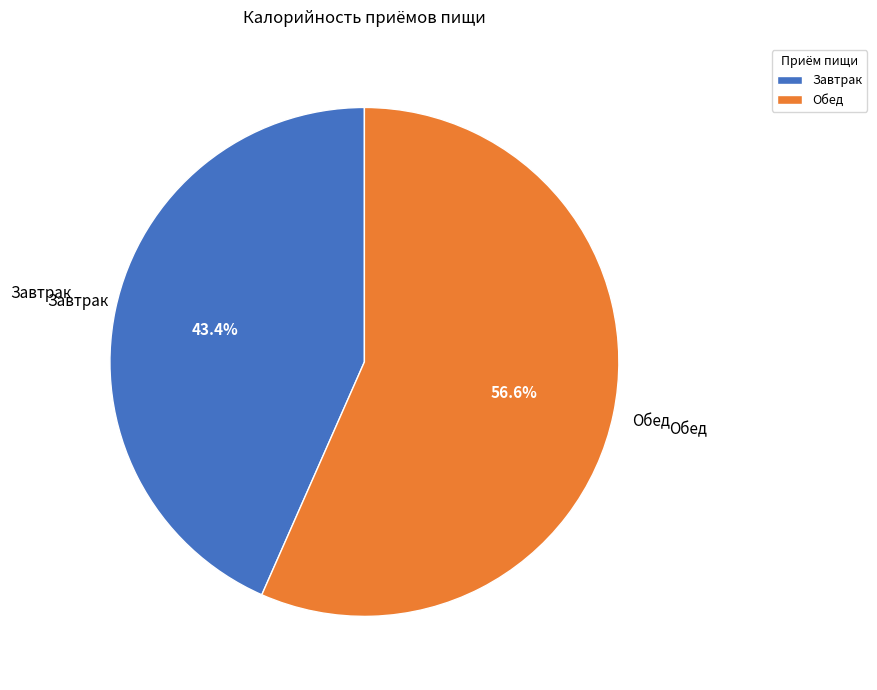

Which slice is the largest?

Обед